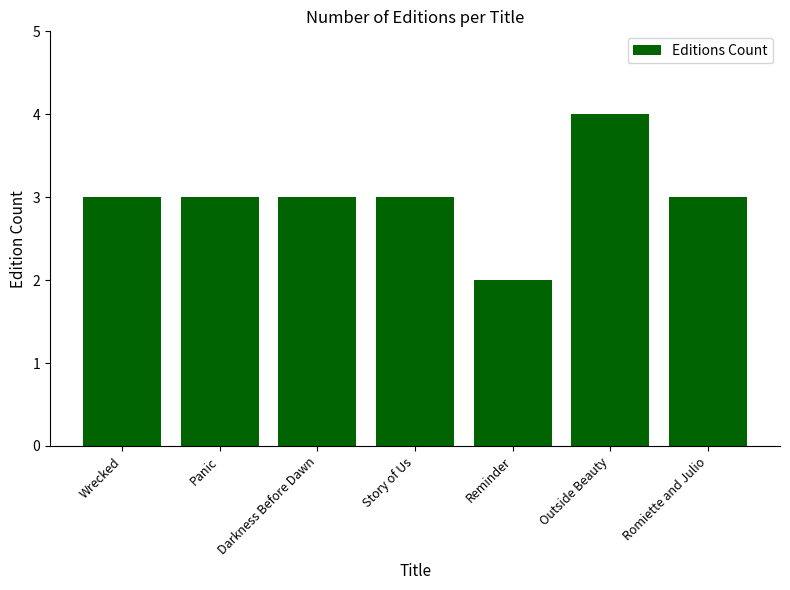

Reading left to right, transcribe all the data shown in this chart.

3	3	3	3	2	4	3